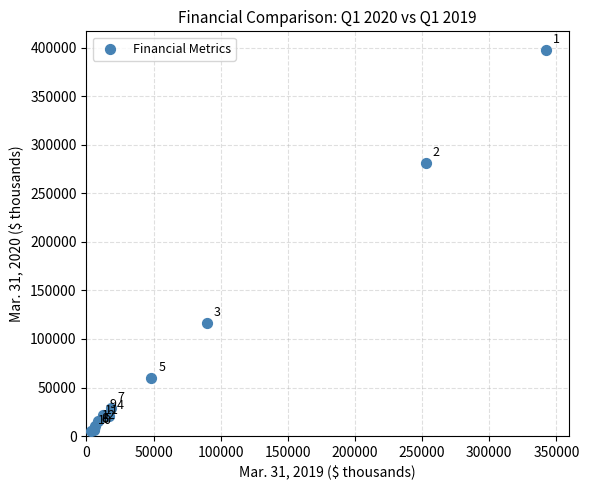

What Y value in the scatter plot is closest to 201507?

281071